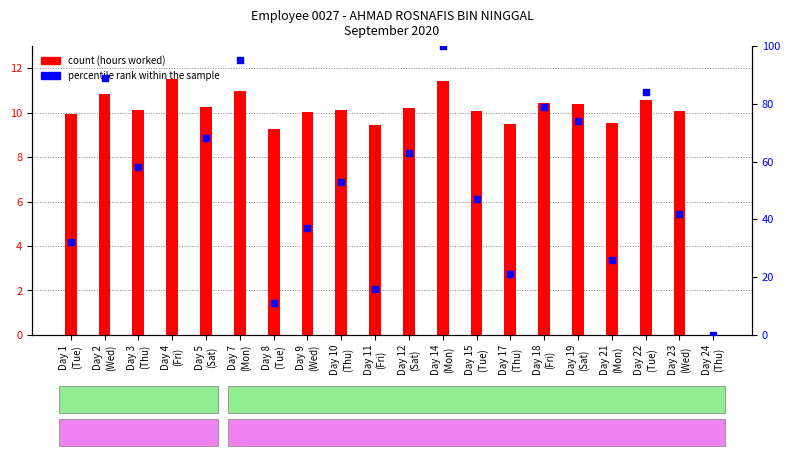

At which category is the sum across all series the highest?

Day 4
(Fri)